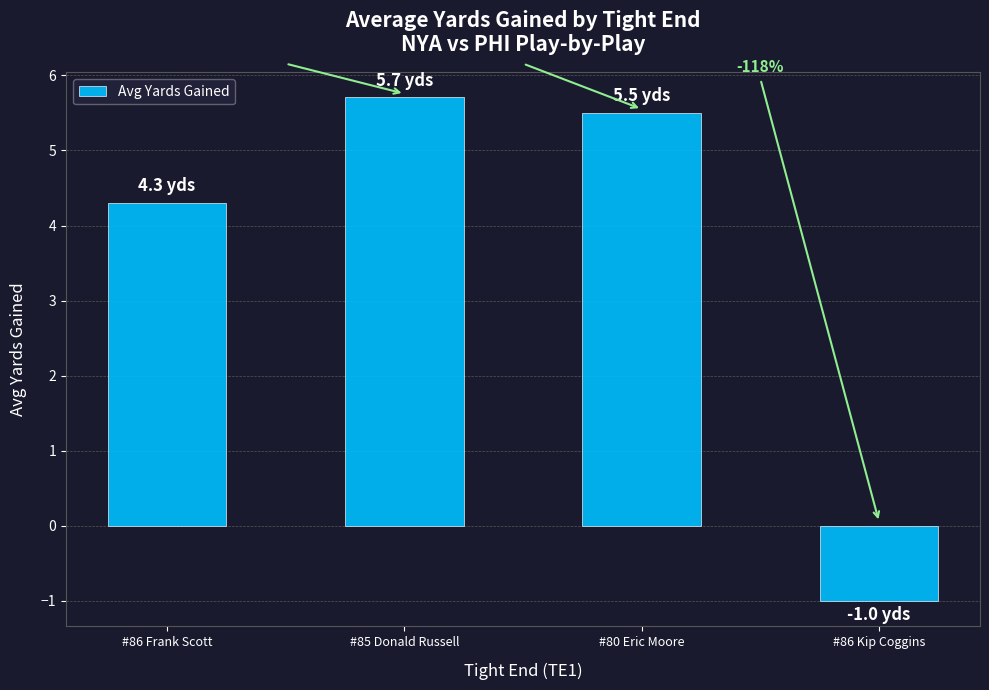

Are the bars horizontal?

No